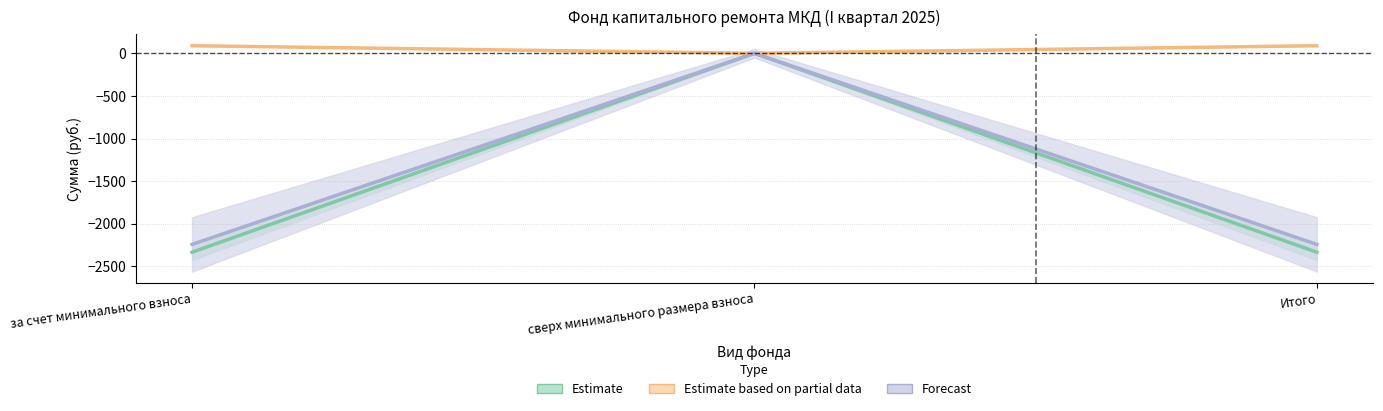

Is it true that поступило_всего equals 89.2 at за счет минимального взноса?

True